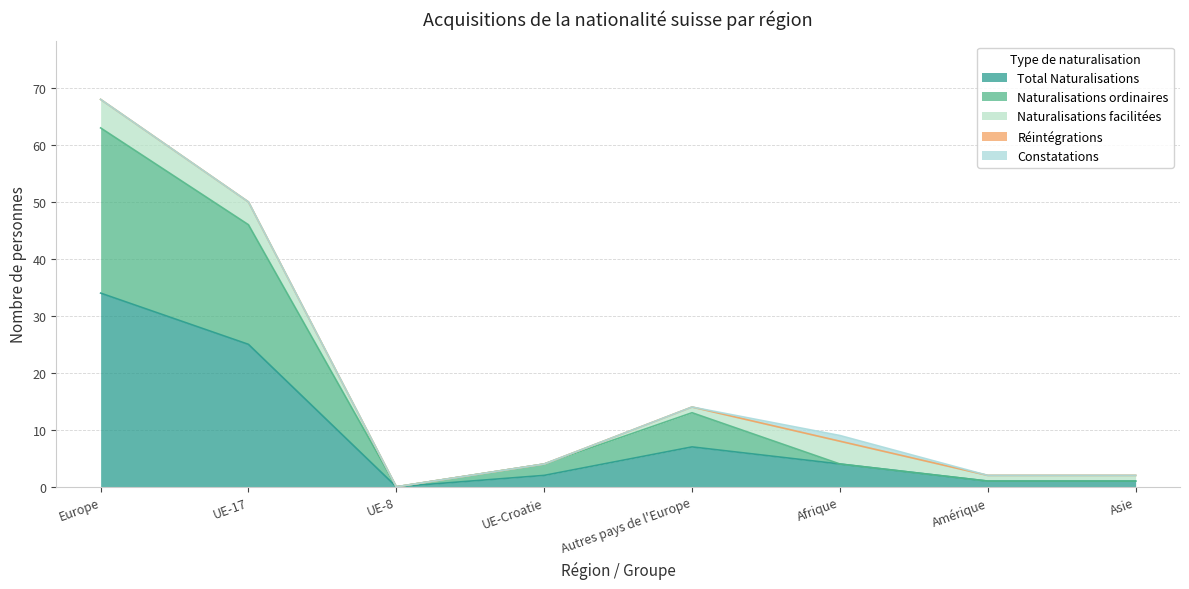

Between UE-17 and Europe, which is larger?

Europe